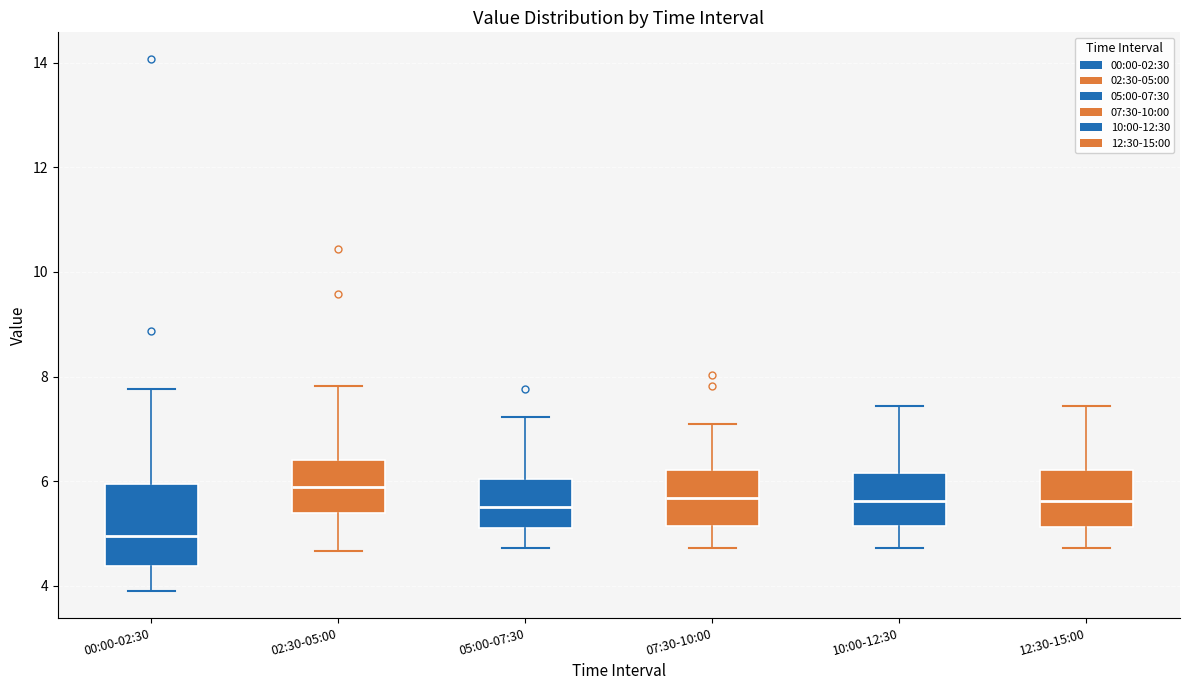

Comparing the boxes themselves (not the whiskers), which one is the tallest?

00:00-02:30